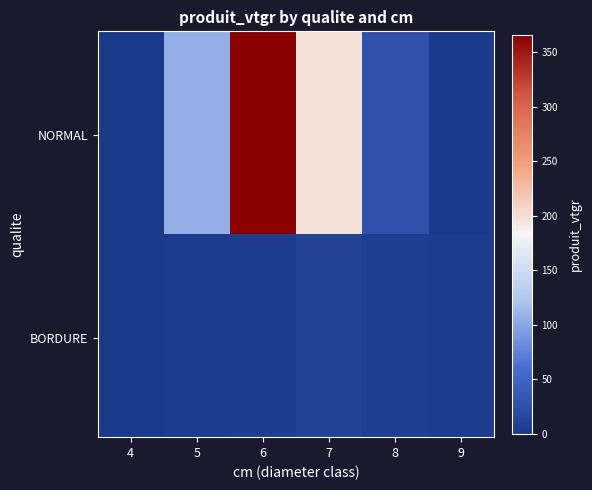

At which category does the chart reach its minimum across all series?

9